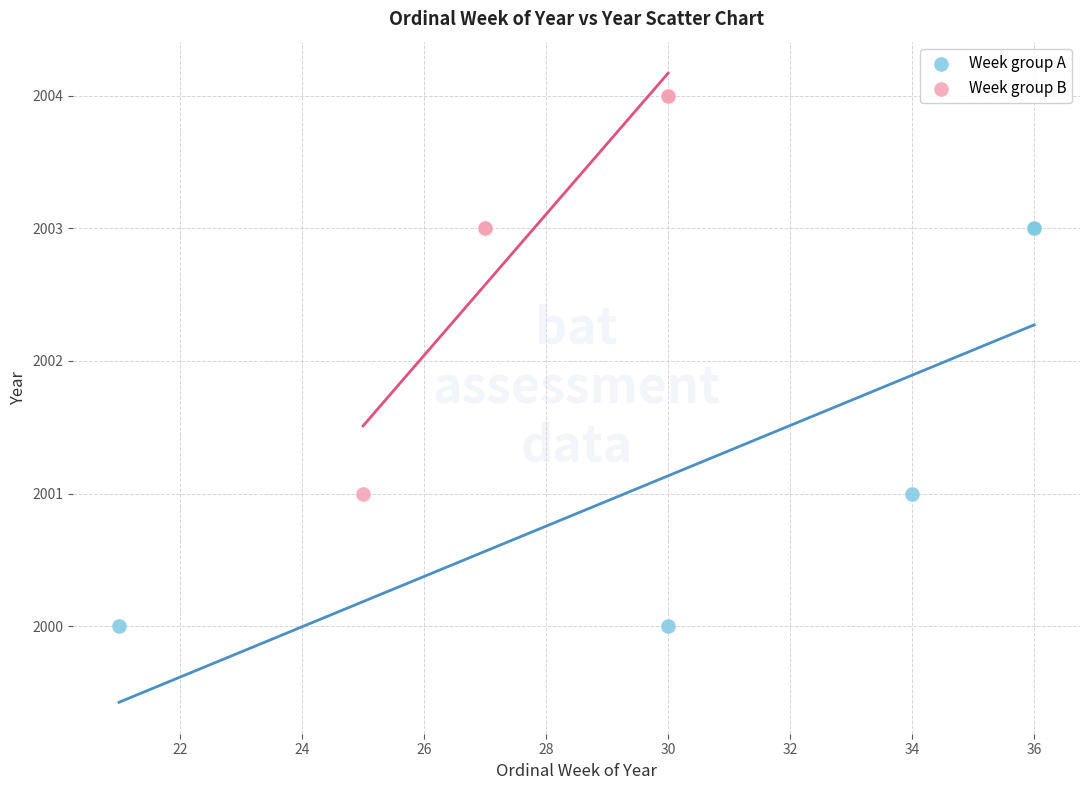

What are all the series names shown in the legend?

Week group A, Week group B